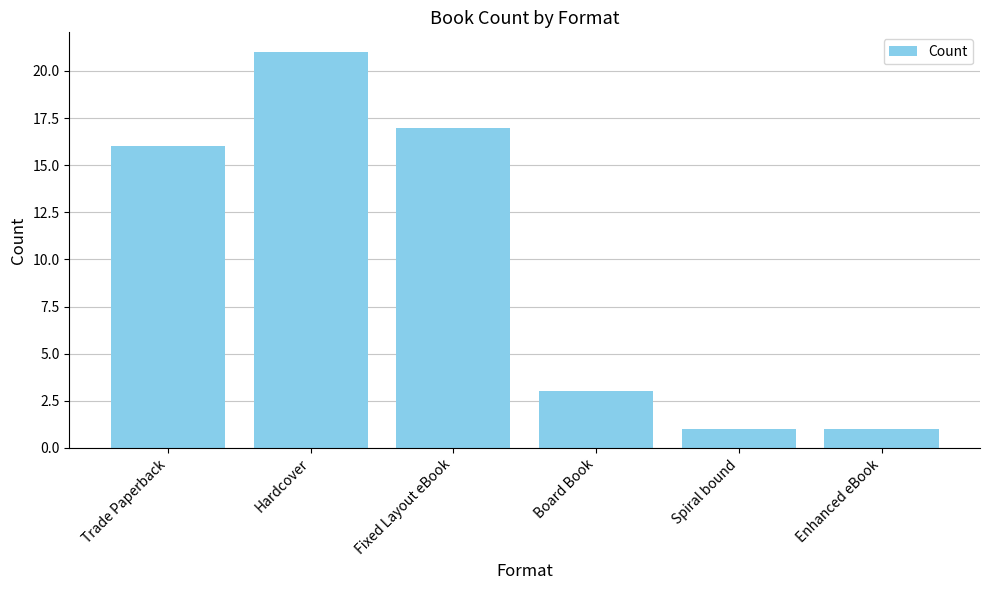

Between Fixed Layout eBook and Spiral bound, which is larger?

Fixed Layout eBook